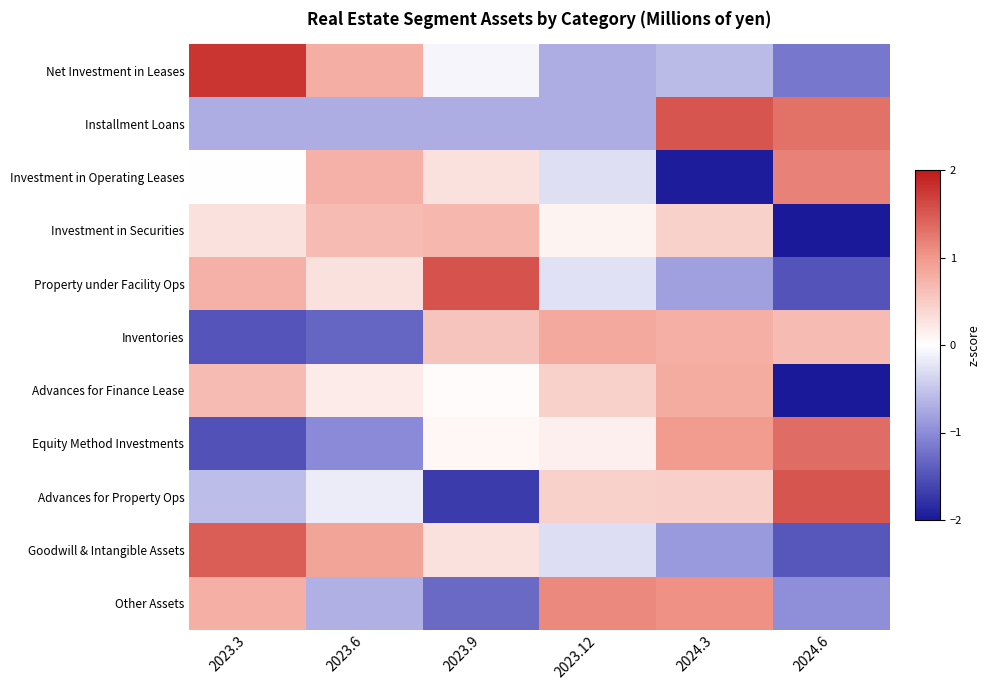

Rank the series at 2024.3 from lowest to highest value.

Investment in Operating Leases, Goodwill & Intangible Assets, Property under Facility Ops, Net Investment in Leases, Investment in Securities, Advances for Property Ops, Inventories, Advances for Finance Lease, Equity Method Investments, Other Assets, Installment Loans